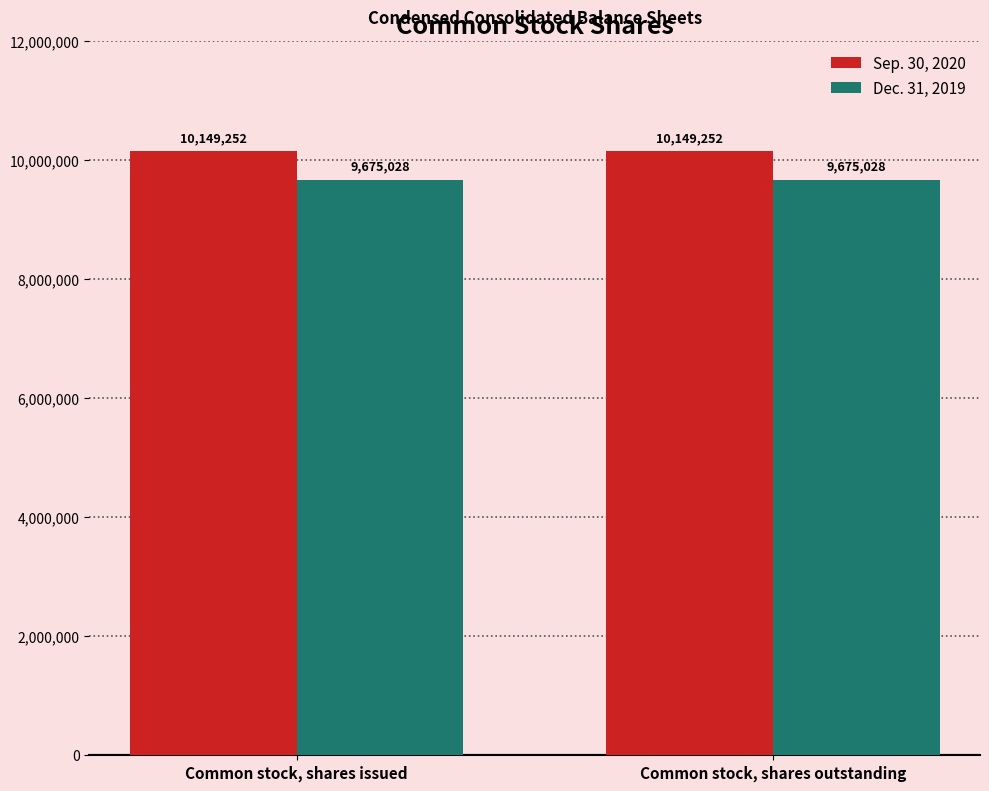

True or false: Sep. 30, 2020 has a value of 16854721 at Common stock, shares issued.

False